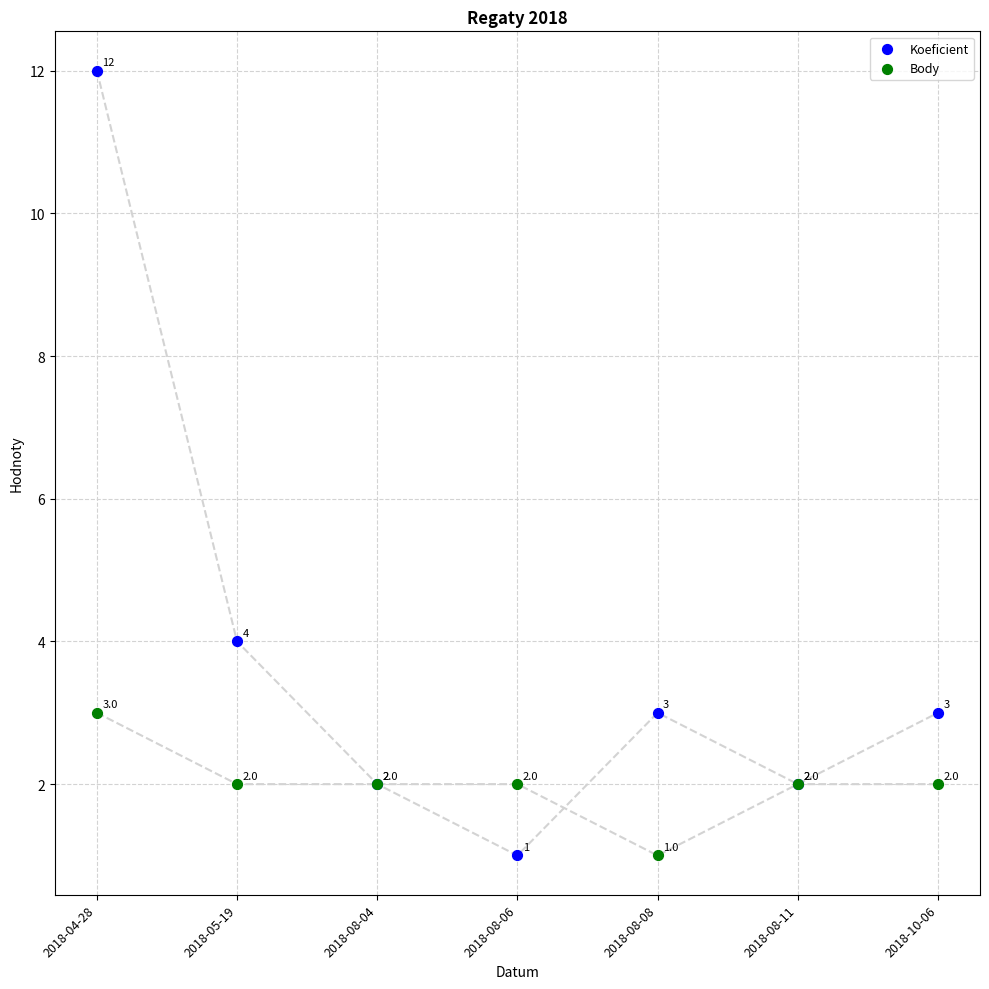

Which series has the widest spread of Y values?

Koeficient